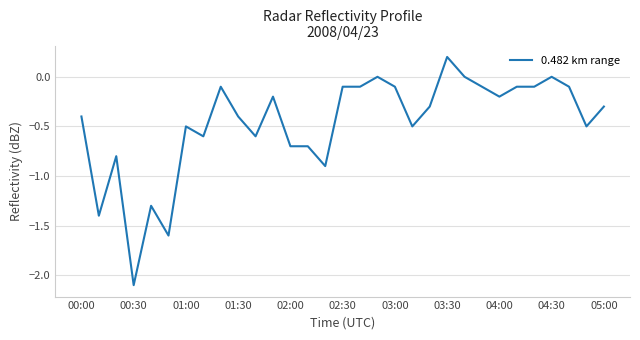

What is the difference between the maximum and minimum values?

2.3